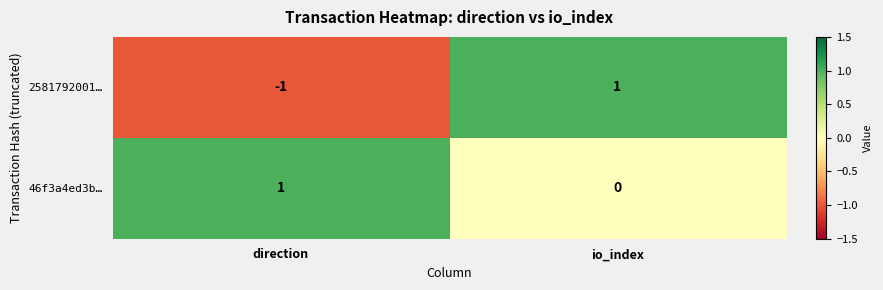

The 46f3a4ed3b… series shows 0 at io_index. True or false?

True